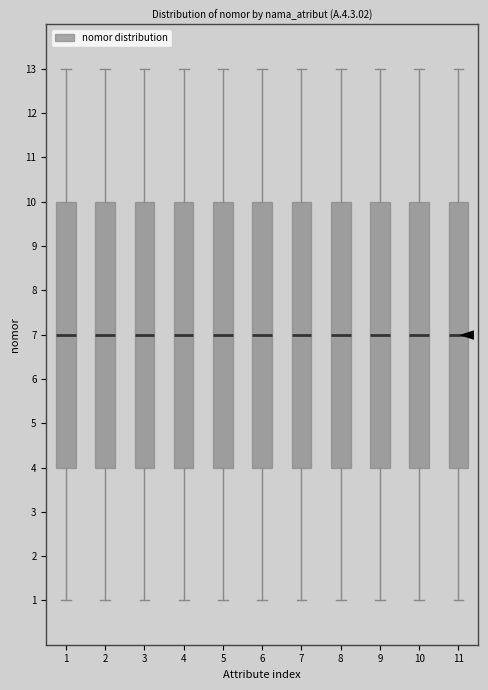

Reading left to right, read every box against the y-axis: the position of its median line, the range the box covers, and the ends of its whiskers. The values are not printed on the chart, so give them approximately, as read against the axis.

1: median 7, box 4 to 10, whiskers 1 to 13
2: median 7, box 4 to 10, whiskers 1 to 13
3: median 7, box 4 to 10, whiskers 1 to 13
4: median 7, box 4 to 10, whiskers 1 to 13
5: median 7, box 4 to 10, whiskers 1 to 13
6: median 7, box 4 to 10, whiskers 1 to 13
7: median 7, box 4 to 10, whiskers 1 to 13
8: median 7, box 4 to 10, whiskers 1 to 13
9: median 7, box 4 to 10, whiskers 1 to 13
10: median 7, box 4 to 10, whiskers 1 to 13
11: median 7, box 4 to 10, whiskers 1 to 13